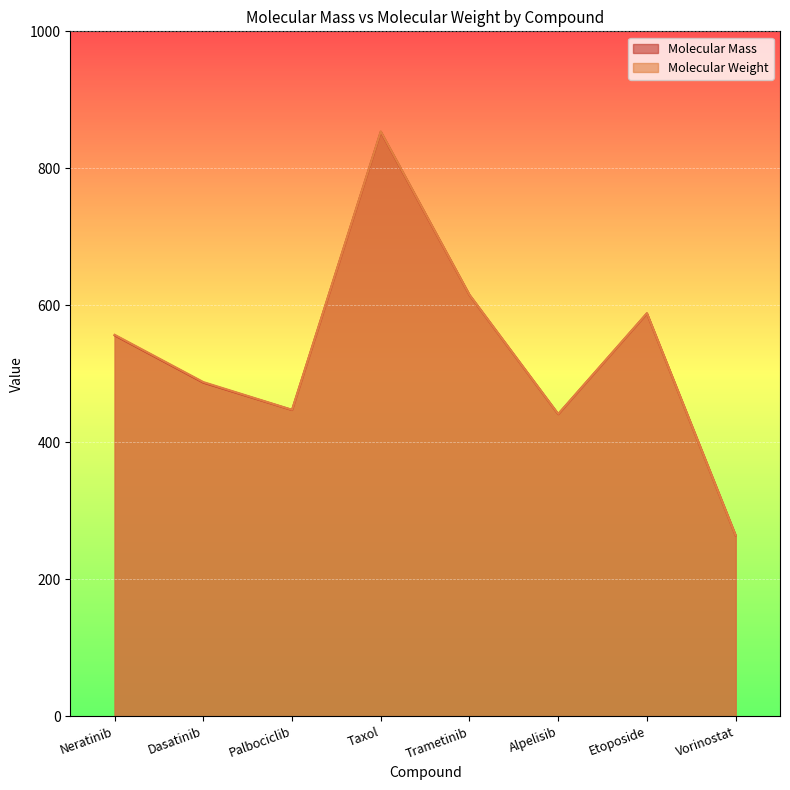

What is the sum of all Molecular Mass values?

4252.5